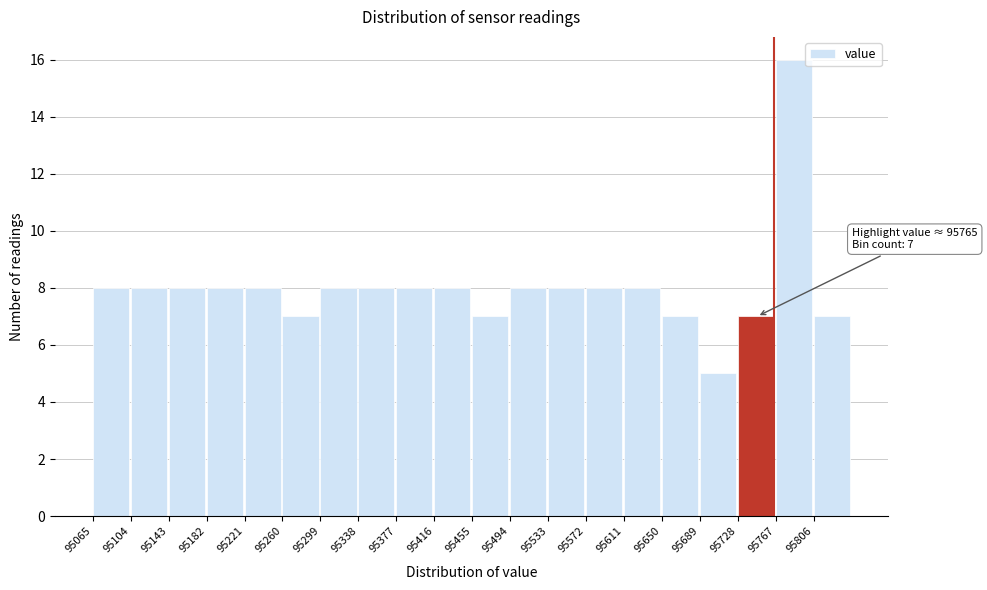

Over which range of the x-axis is the bar tallest?

95765 to 95805